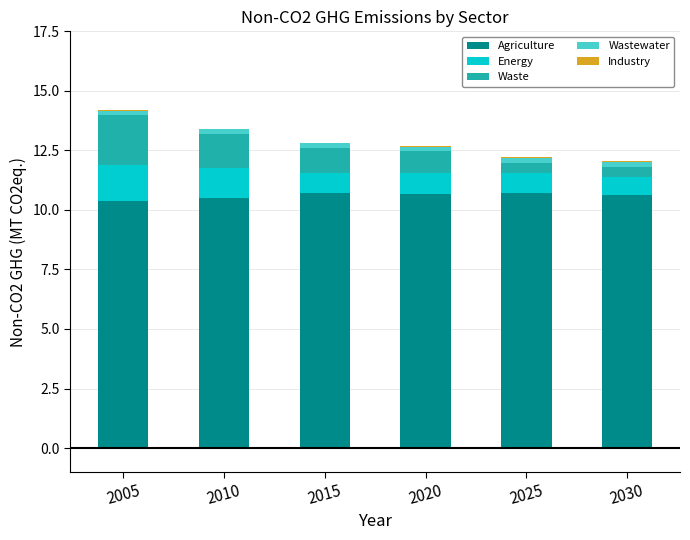

The Agriculture series shows 10.7 at 2015. True or false?

True